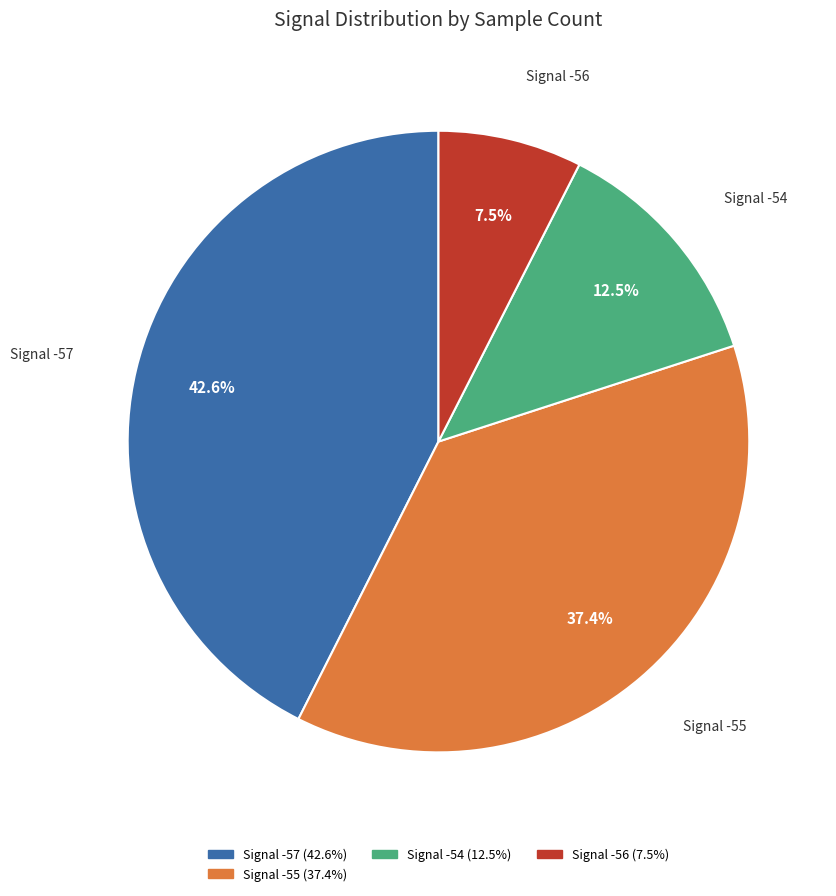

Does any single category account for the majority?

No